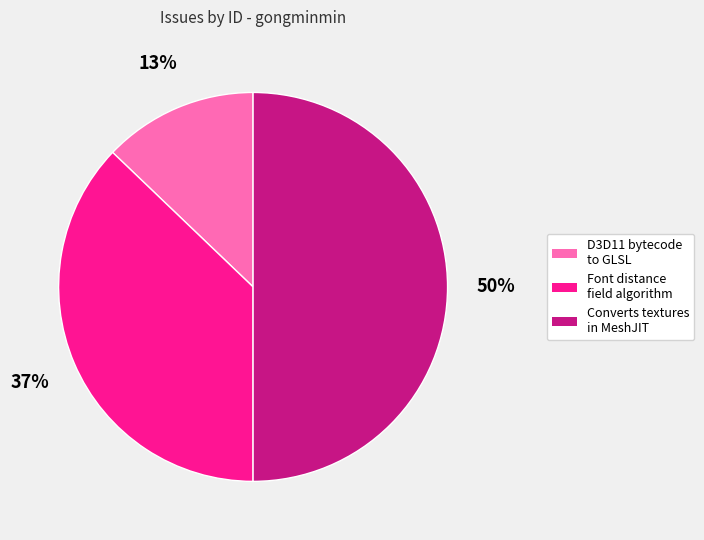

To the nearest percent, what is the difference between the largest and smallest slice percentages?

37%